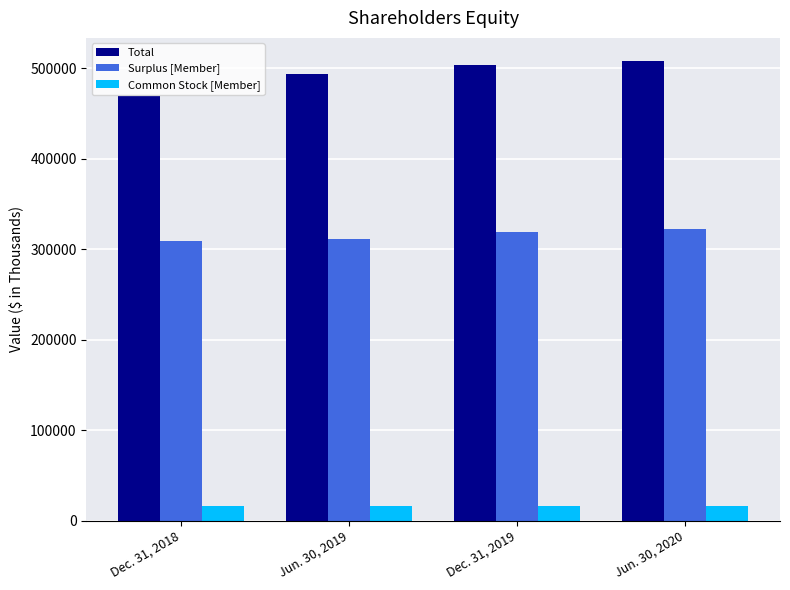

Is the value of Common Stock [Member] at Jun. 30, 2020 greater than the value of Surplus [Member] at Jun. 30, 2019?

No